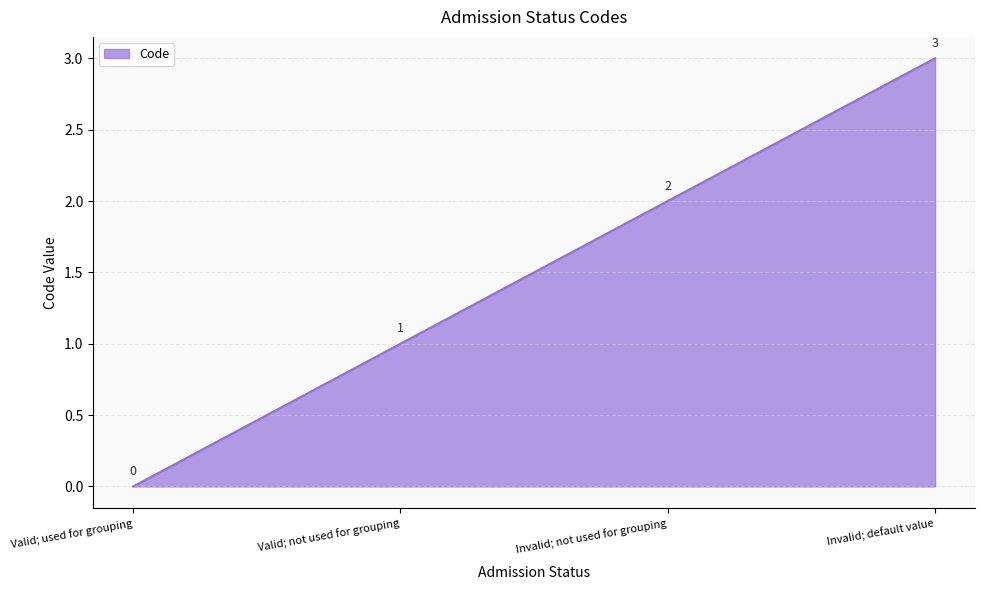

Which category has the lowest value across all series?

Valid; used for grouping